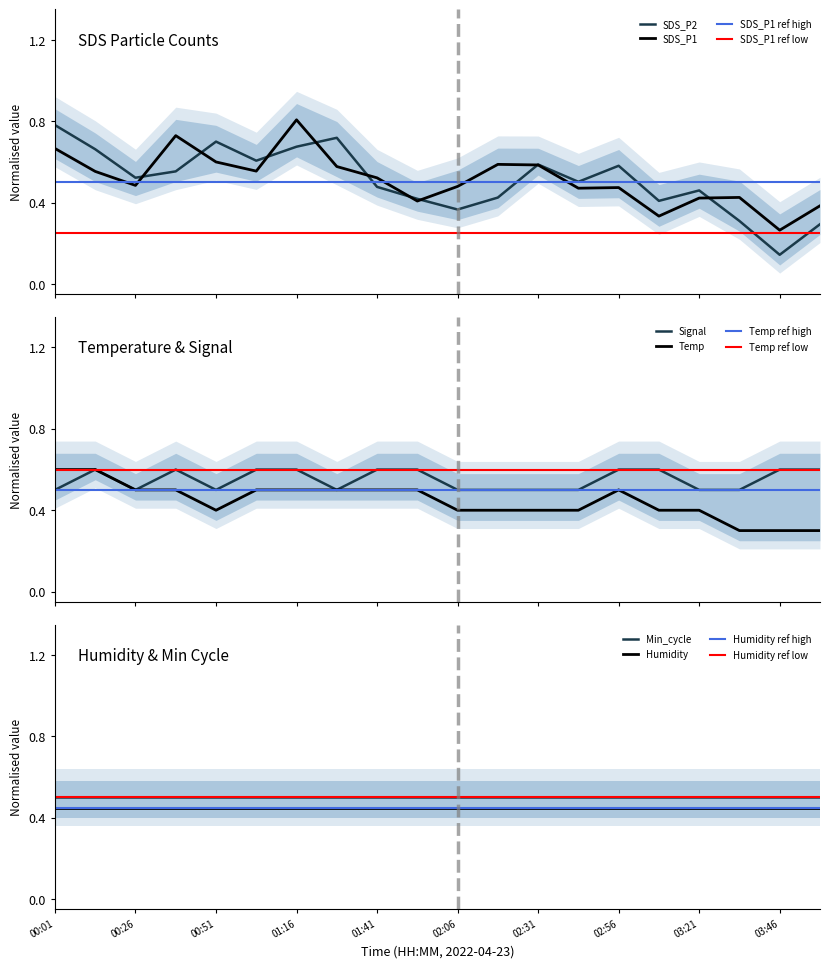

What is the difference between the highest and lowest values at 02:31?

0.2